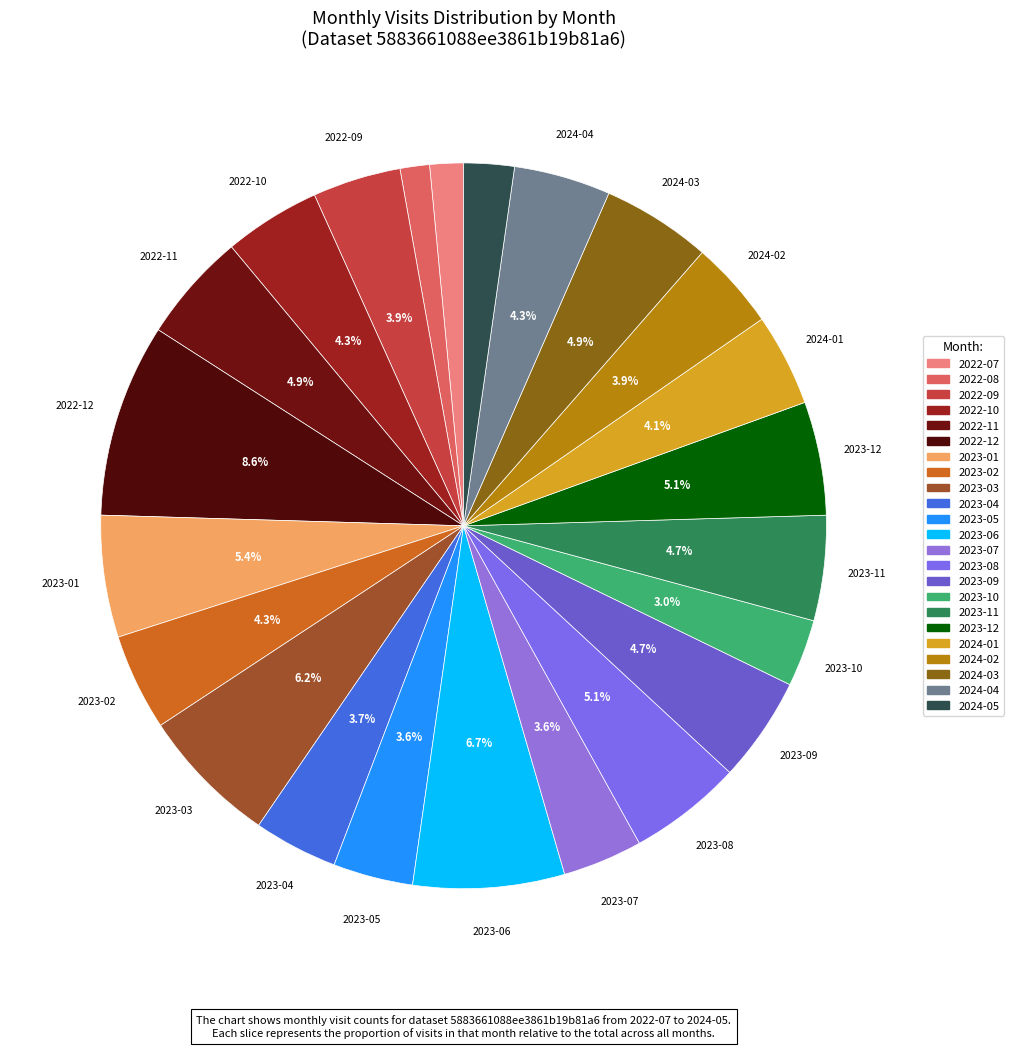

What portion of the pie excludes 2024-01?

95.9%